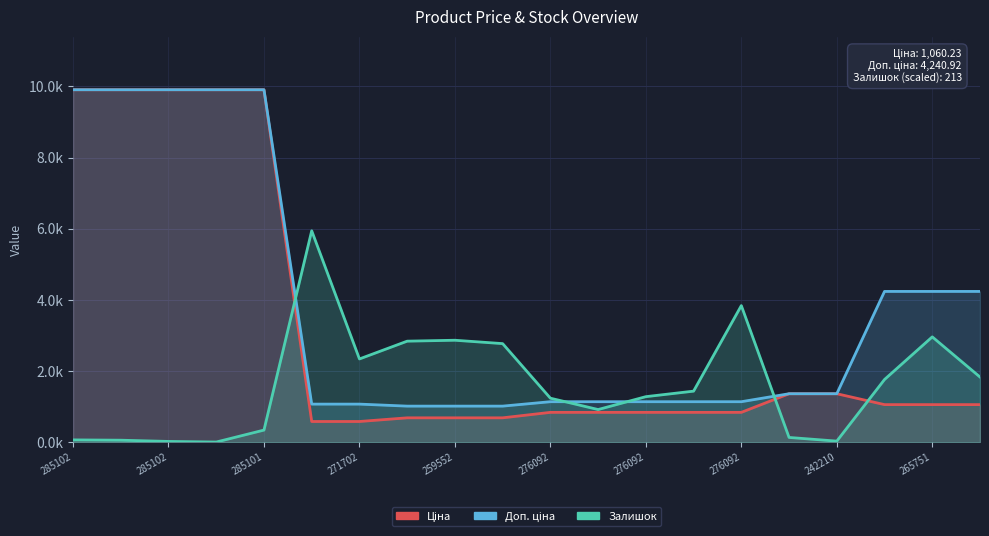

What is the maximum value for Доп. ціна?

9908.5